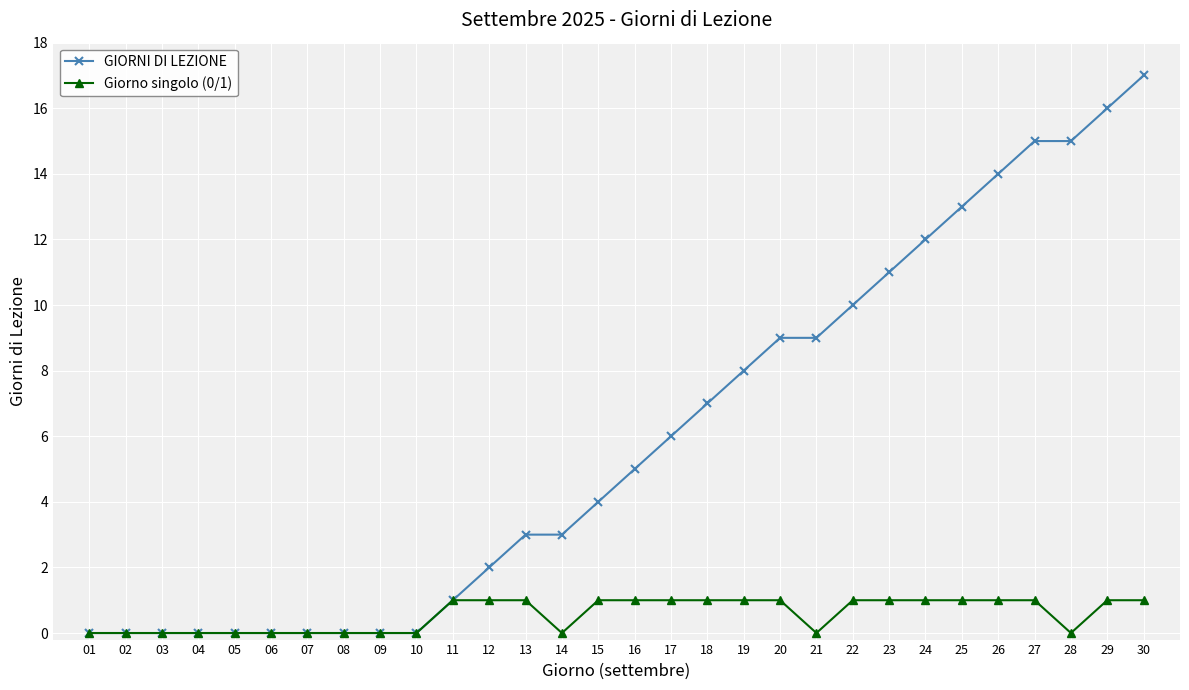

Rank the series by their maximum value, from highest to lowest.

GIORNI DI LEZIONE, Giorno singolo (0/1)